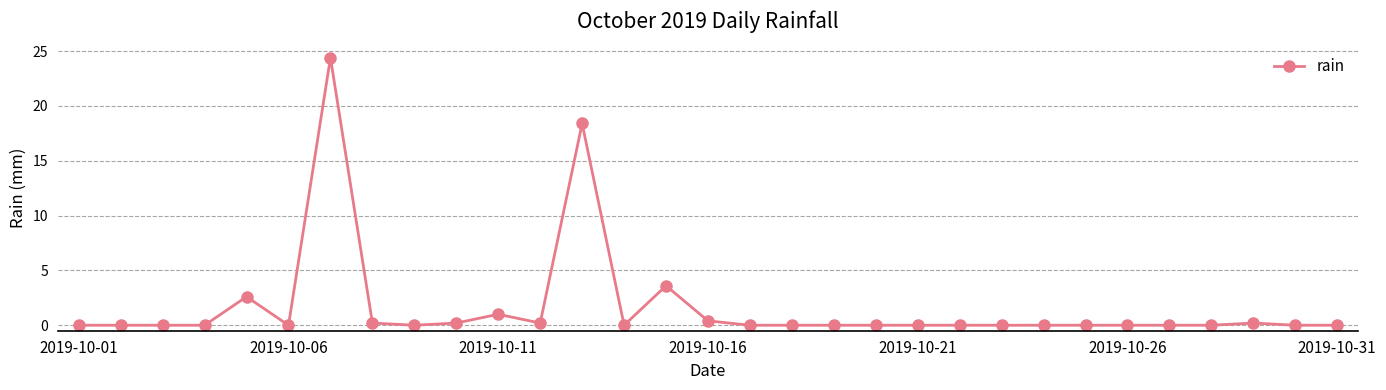

Count the number of categories in the chart.

31